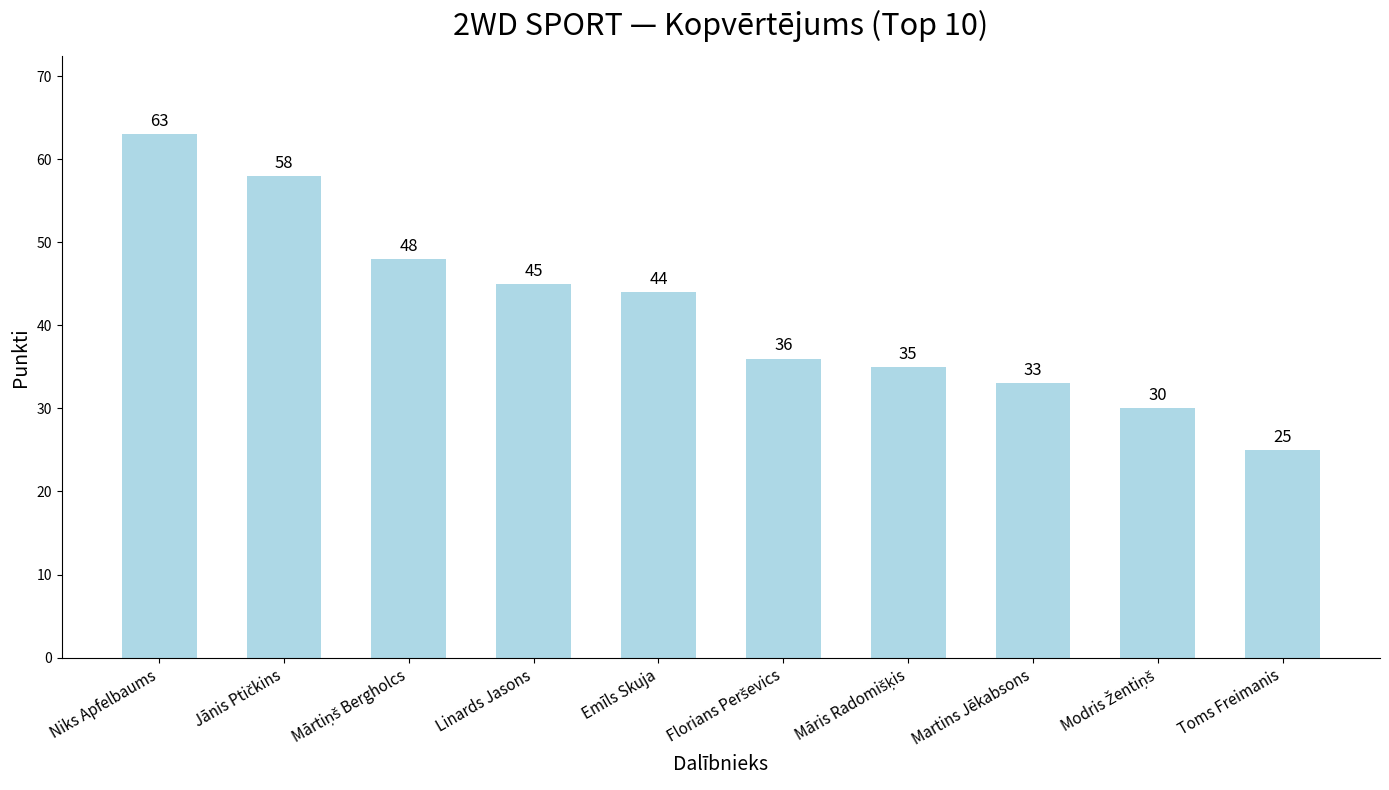

Reading left to right, list all the values displayed in this chart.

63	58	48	45	44	36	35	33	30	25